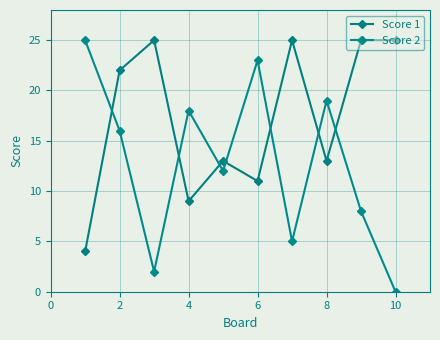

How many times do Score 1 and Score 2 cross each other?

7